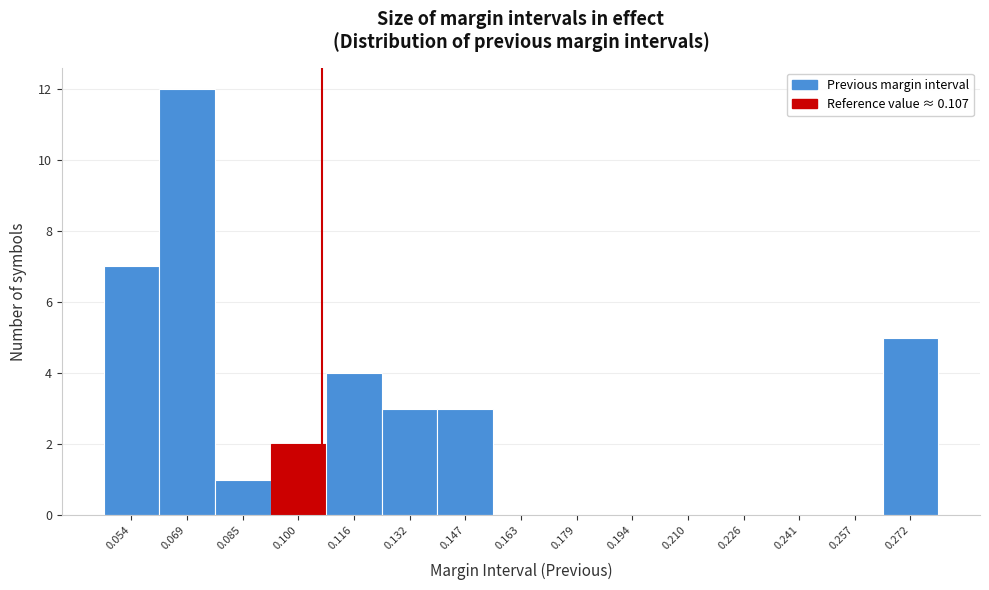

Reading left to right, transcribe this chart: for each bar, give the range it covers on the x-axis and its height. Neither the bar edges nor the heights are printed on the chart, so give them approximately, as read against the axes.

0.046 to 0.062: 7
0.062 to 0.076: 12
0.076 to 0.092: 1
0.092 to 0.108: 2
0.108 to 0.124: 4
0.124 to 0.140: 3
0.140 to 0.156: 3
0.156 to 0.170: 0
0.170 to 0.186: 0
0.186 to 0.202: 0
0.202 to 0.218: 0
0.218 to 0.234: 0
0.234 to 0.248: 0
0.248 to 0.264: 0
0.264 to 0.280: 5